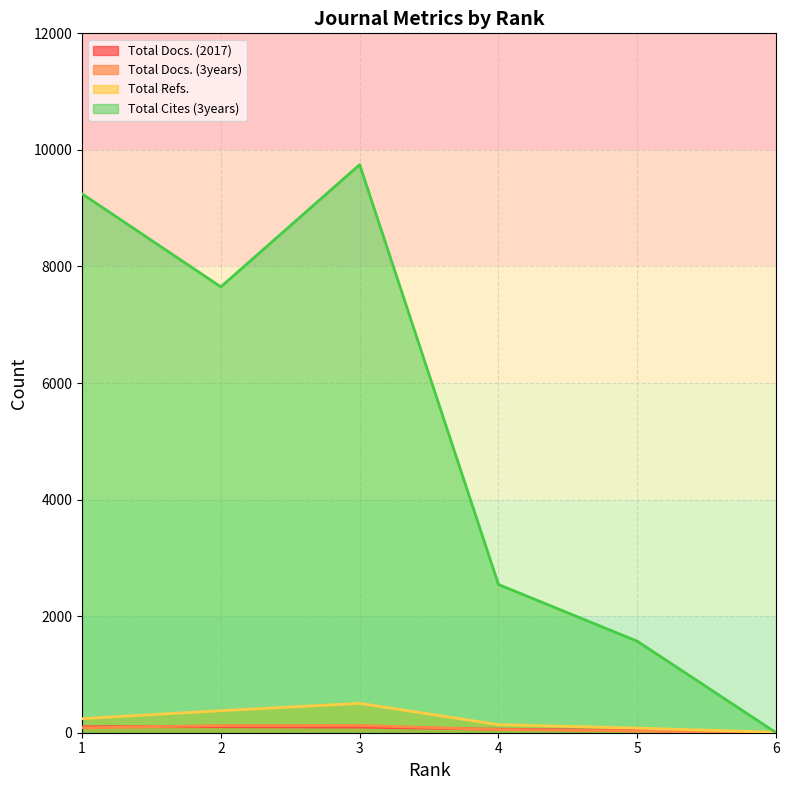

What is the approximate value of Total Docs. (3years) at 3, to the nearest 50?

100